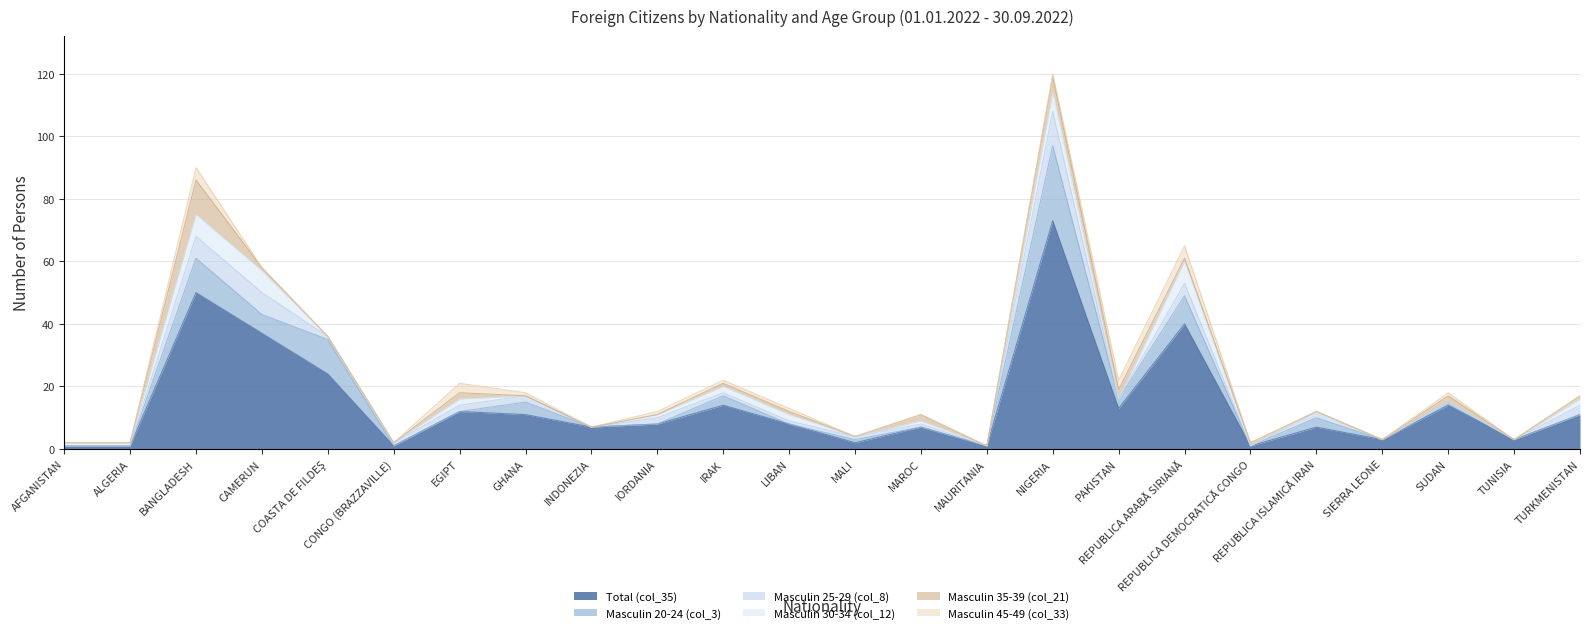

True or false: Masculin 20-24 (col_3) and Total (col_35) intersect in this chart.

False